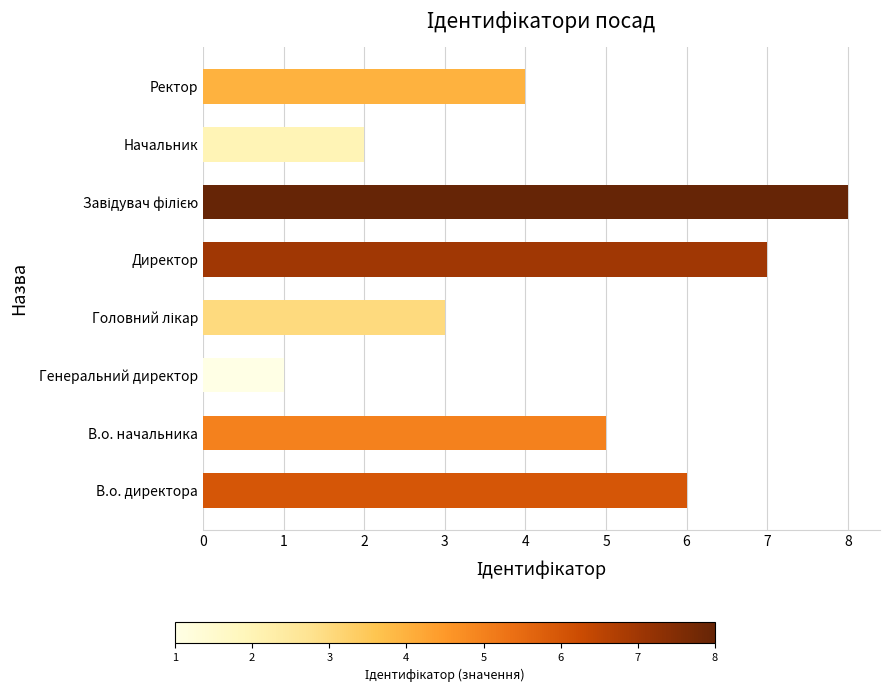

How many bars are there in total?

8